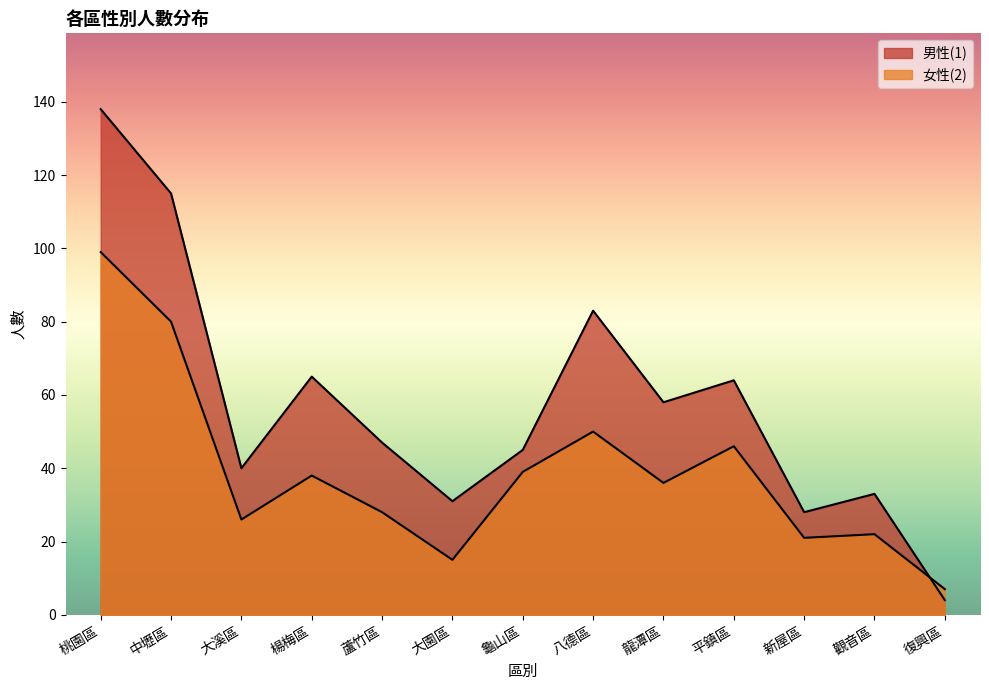

Which has a higher value, 平鎮區 or 八德區?

八德區